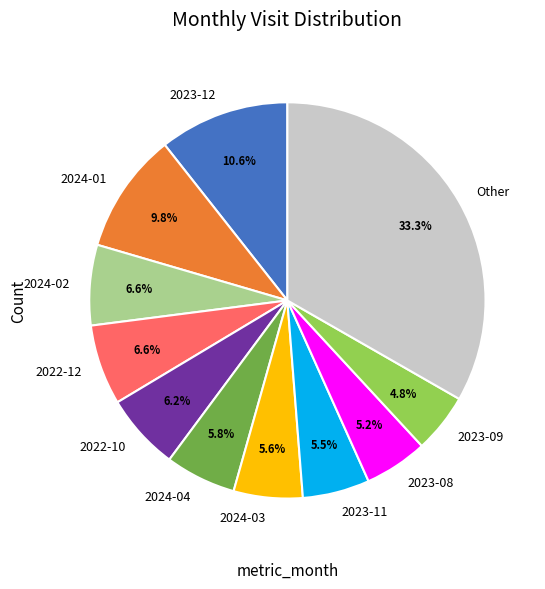

What is the ratio of the value at 2023-09 to the value at 2023-11?

0.9